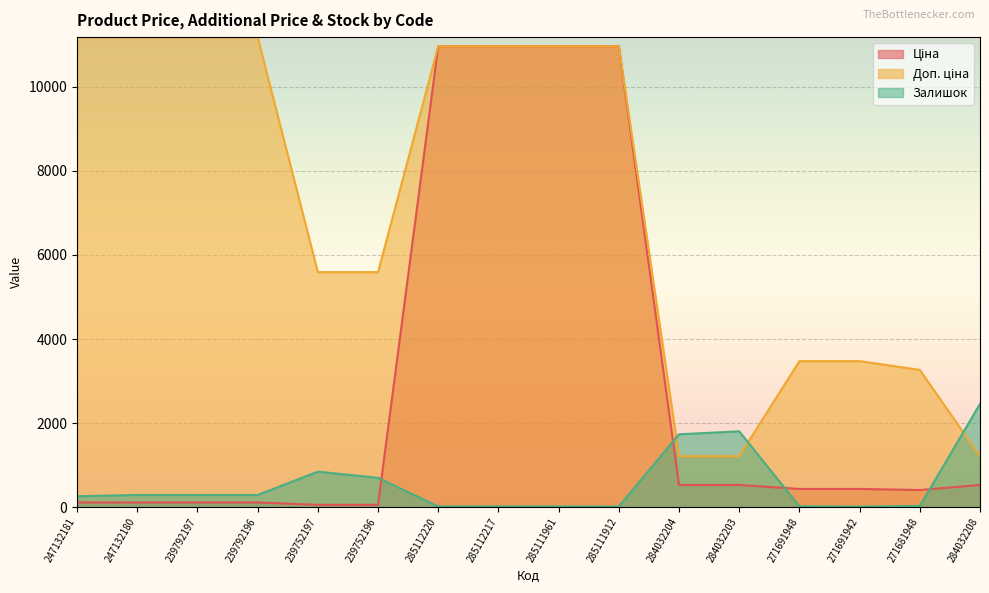

The Ціна series shows 113.6 at 271681948. True or false?

False